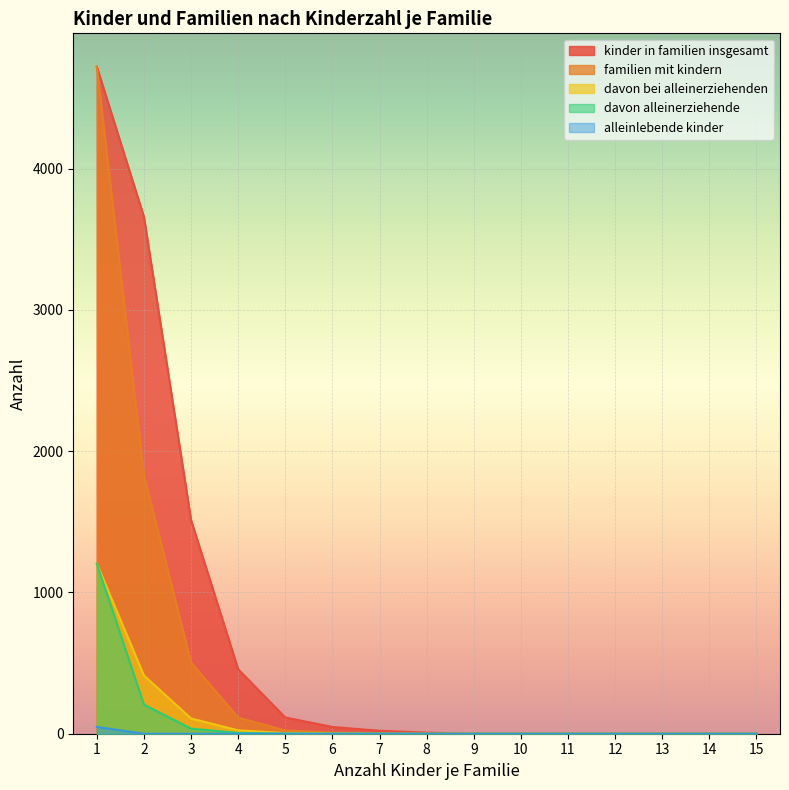

At which label is davon_alleinerziehende closest to 601?

2